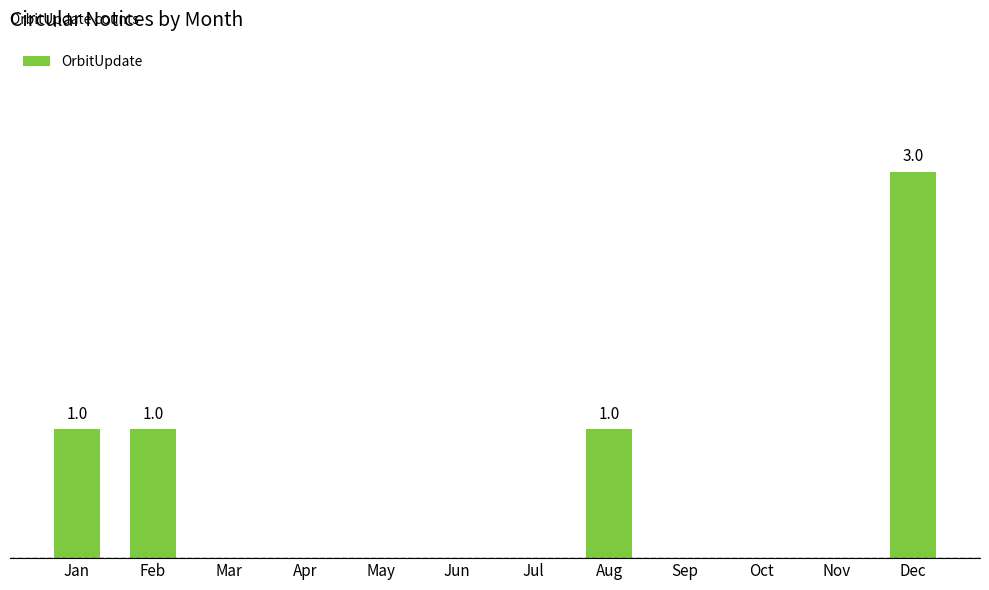

Read the value at Dec.

3